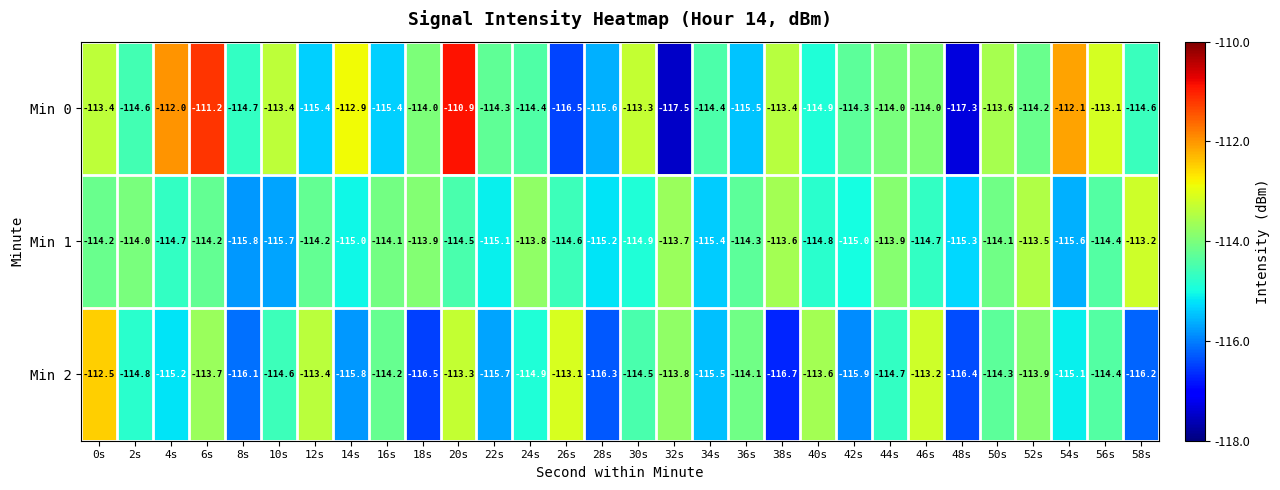

Which series has the largest range (max minus min)?

Min 0